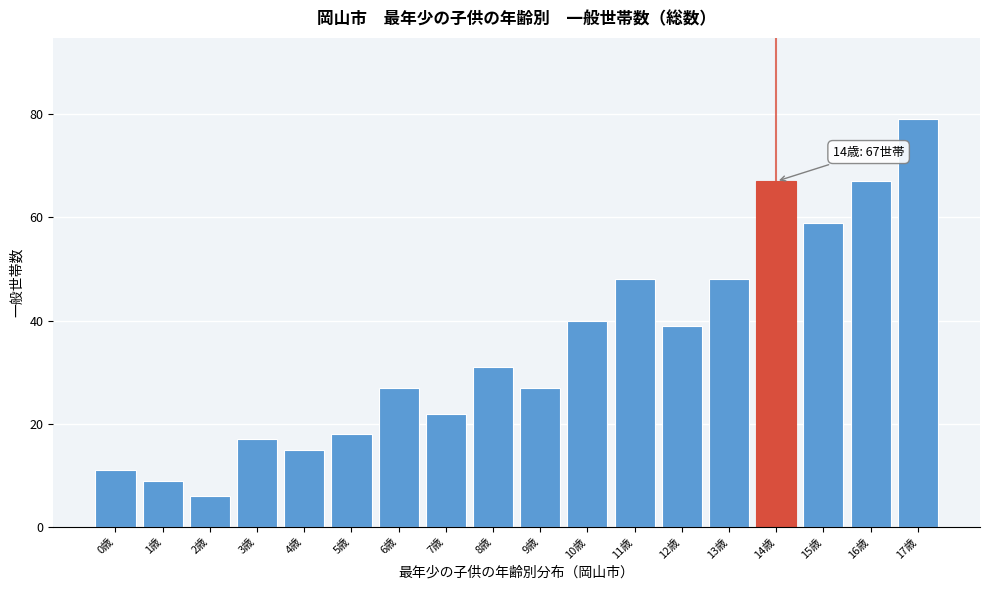

Reading left to right, what are all the values shown in this chart?

11	9	6	17	15	18	27	22	31	27	40	48	39	48	67	59	67	79